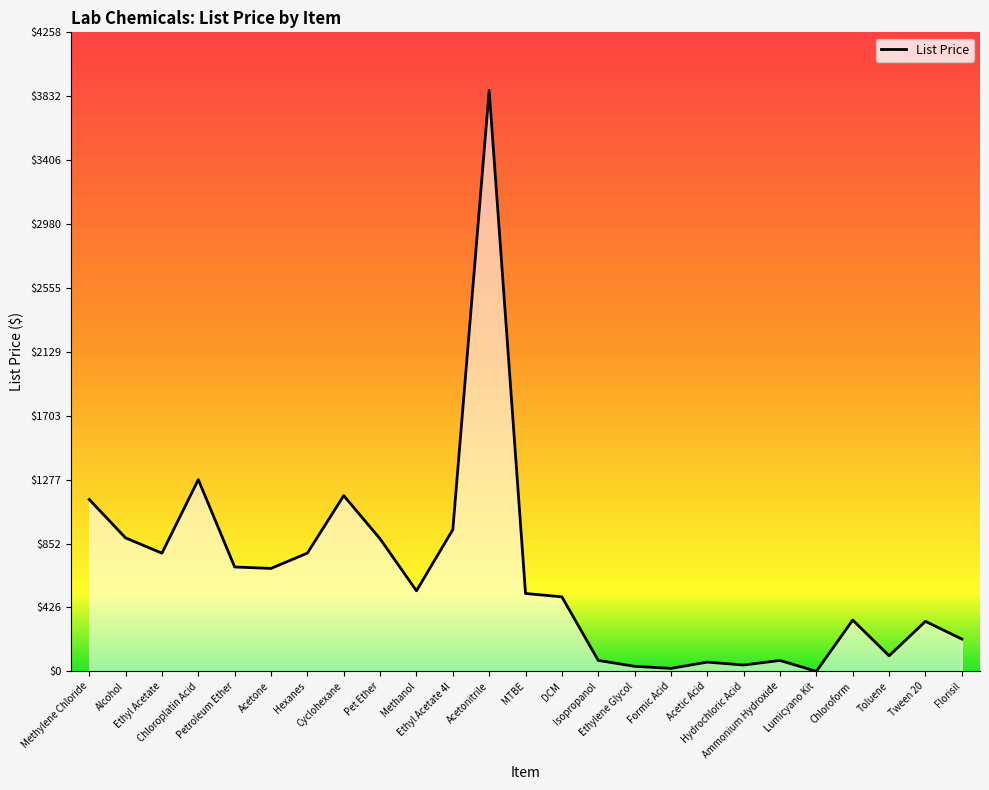

What is the greatest value displayed?

3870.5